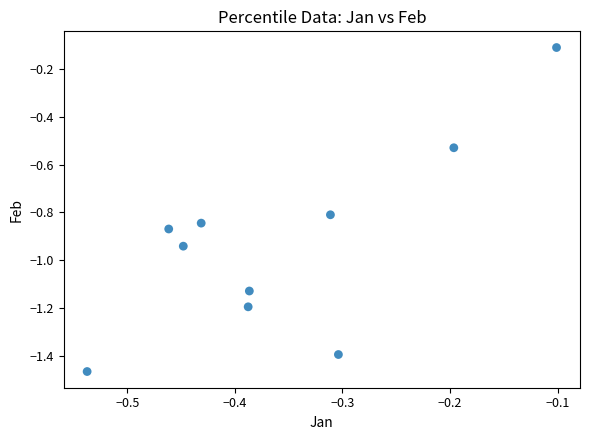

What is the average X value?

-0.4